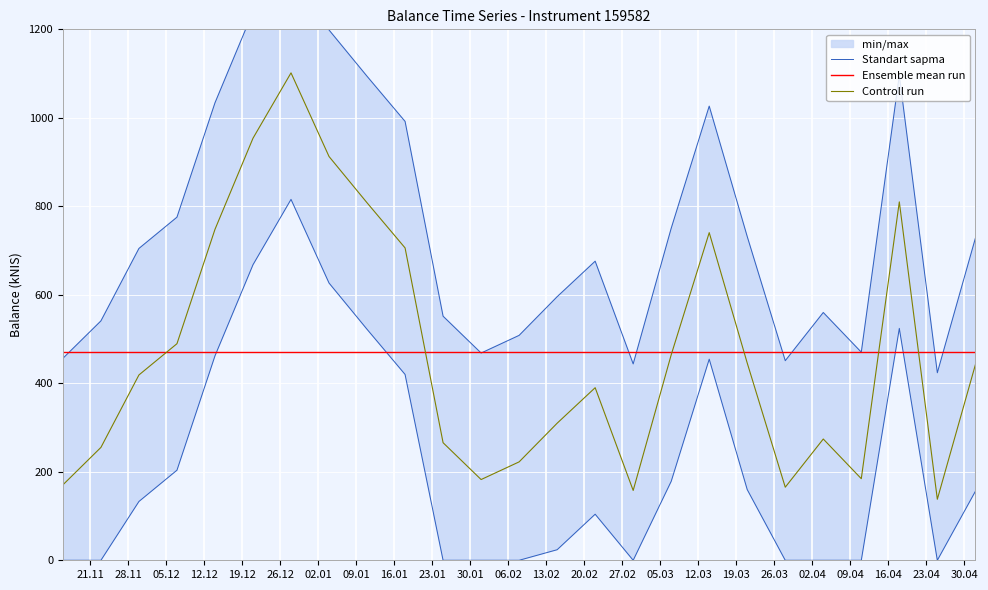

Which series has the largest total across all categories?

Standart sapma